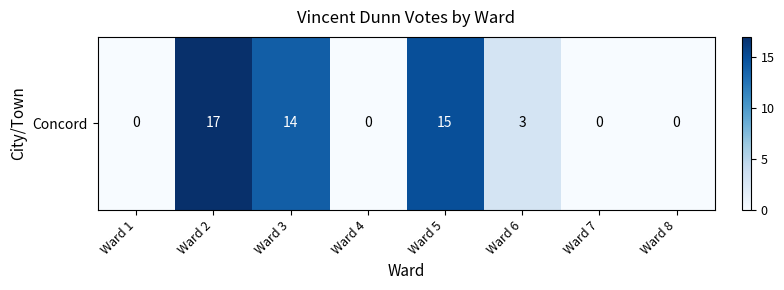

List the labels in order of value, largest first.

Ward 2, Ward 5, Ward 3, Ward 6, Ward 1, Ward 4, Ward 7, Ward 8